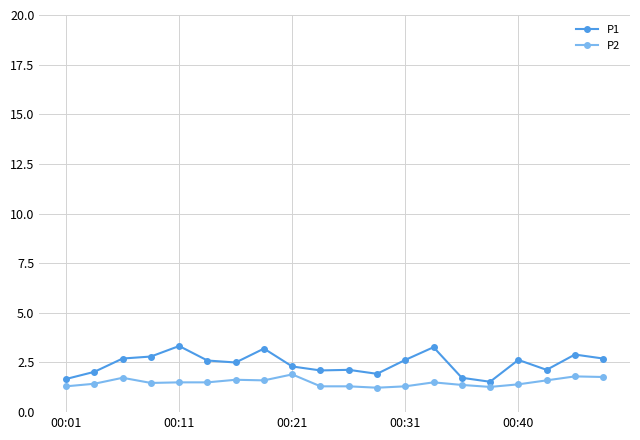

Count the number of categories in the chart.

20